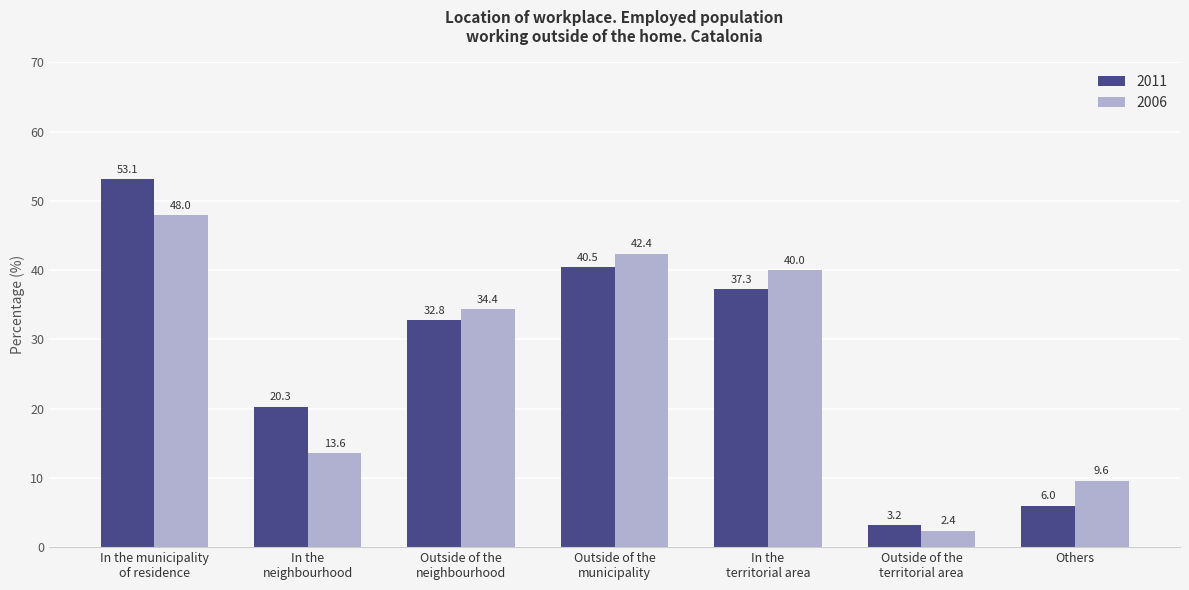

What is the maximum value shown in the chart?

53.1